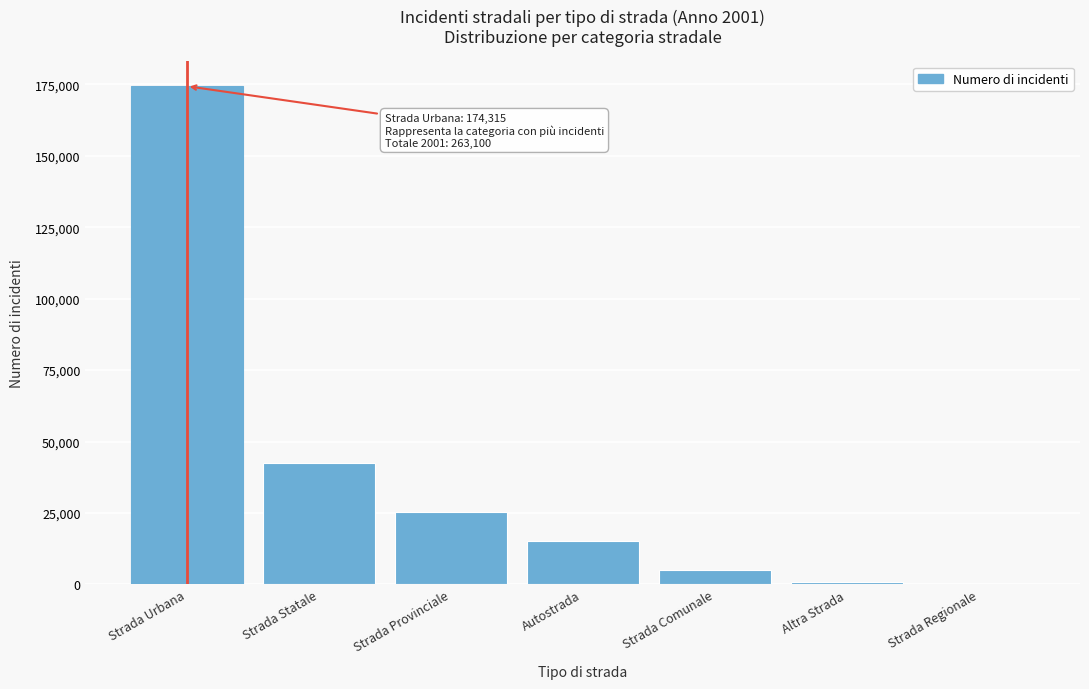

Reading right to left, extract all data points from this chart.

Strada Regionale=0	Altra Strada=746	Strada Comunale=5064	Autostrada=15306	Strada Provinciale=25188	Strada Statale=42481	Strada Urbana=174315